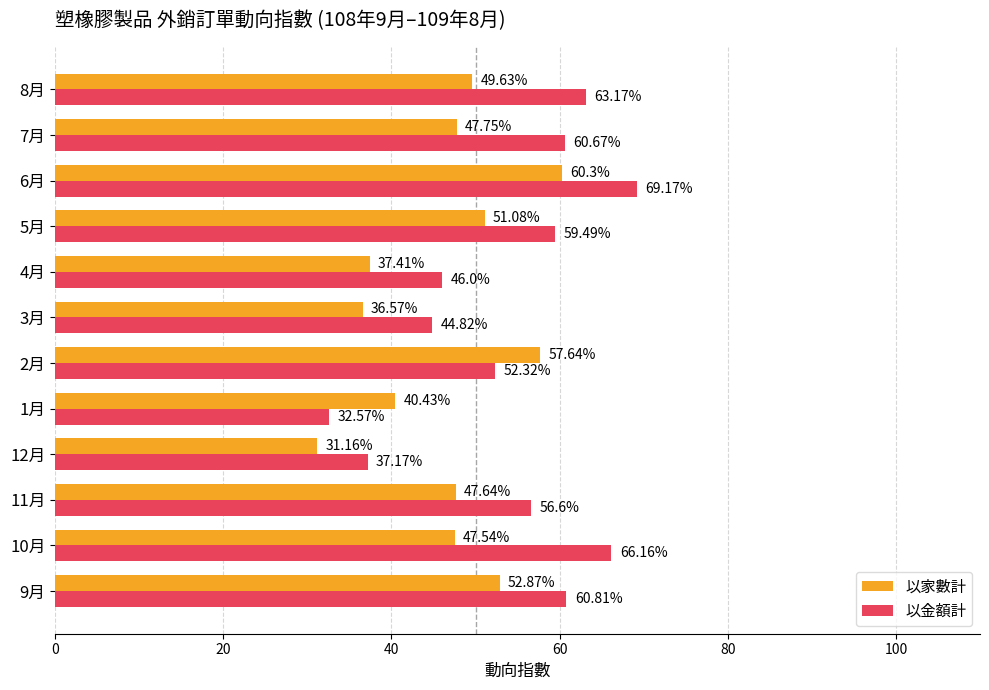

What is the minimum value shown in the chart?

31.2